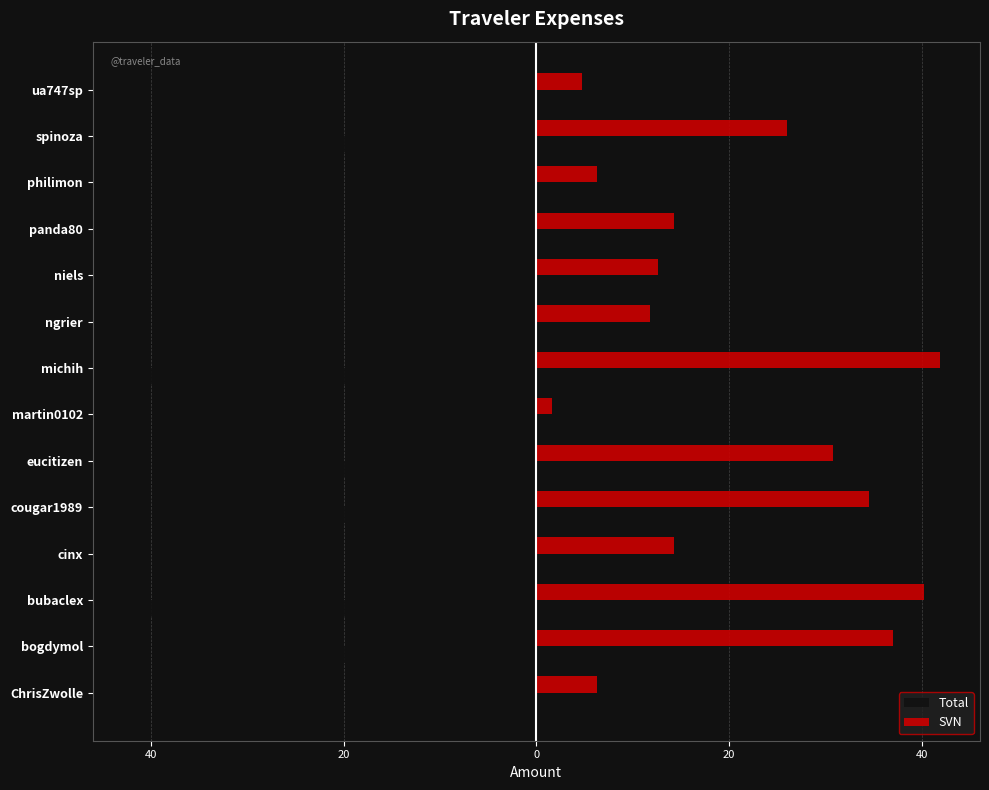

What are all the series names shown in the legend?

Total, SVN